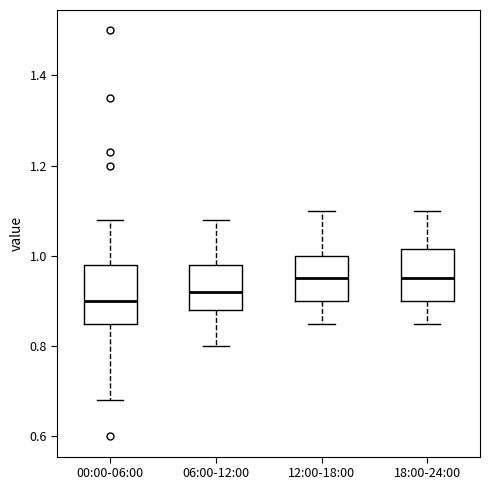

Reading left to right, transcribe this box plot: for each box, give where its median line is, the range the box spans, and where its two whiskers end, as read against the y-axis. The values are not printed on the chart, so give them approximately, as read against the axis.

00:00-06:00: median 0.90, box 0.86 to 0.98, whiskers 0.68 to 1.08
06:00-12:00: median 0.92, box 0.88 to 0.98, whiskers 0.80 to 1.08
12:00-18:00: median 0.96, box 0.90 to 1.00, whiskers 0.86 to 1.10
18:00-24:00: median 0.96, box 0.90 to 1.02, whiskers 0.86 to 1.10